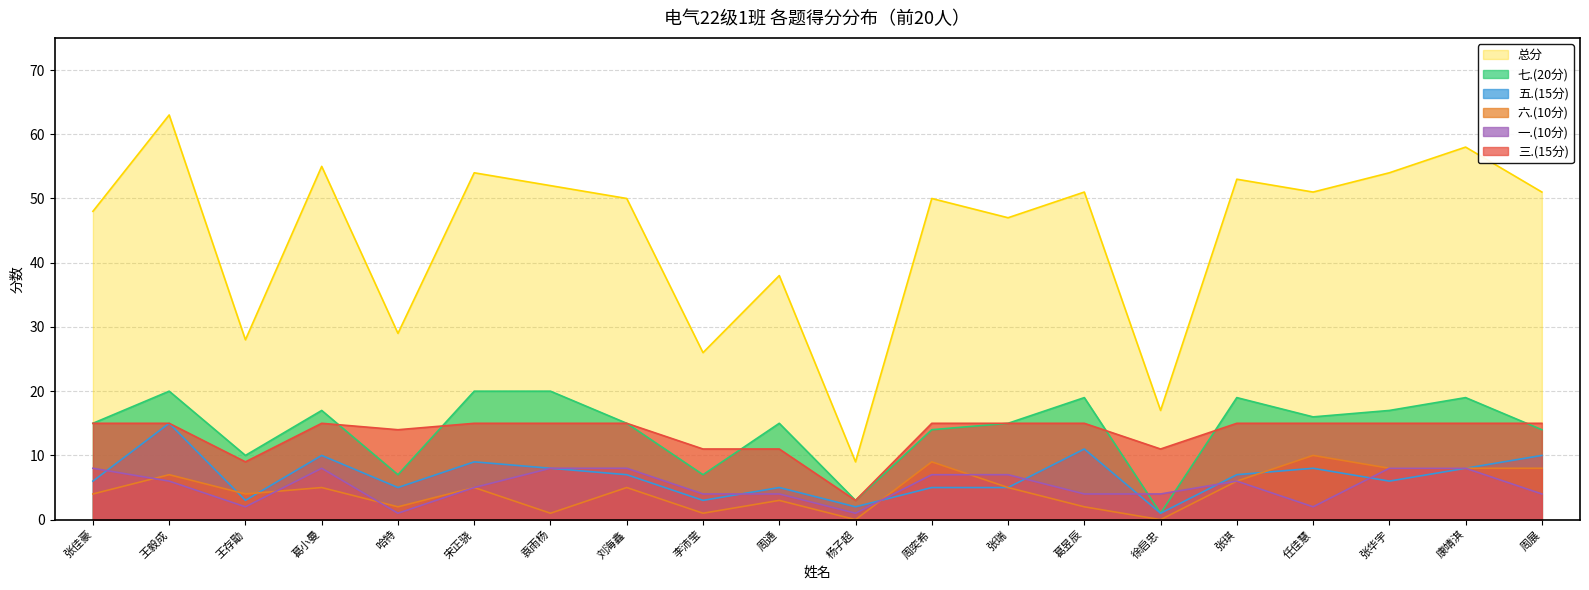

True or false: 七.(20分) and 五.(15分) intersect in this chart.

False